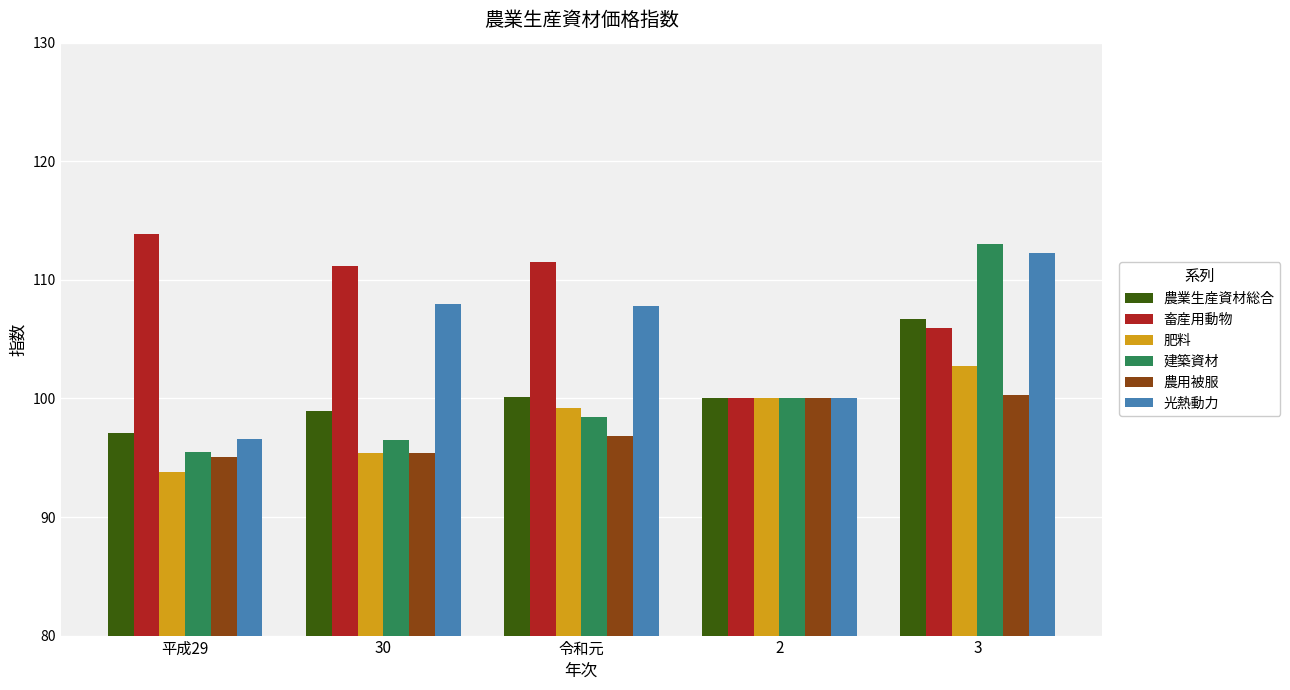

What is the spread (max minus min) of values at 平成29?

20.1